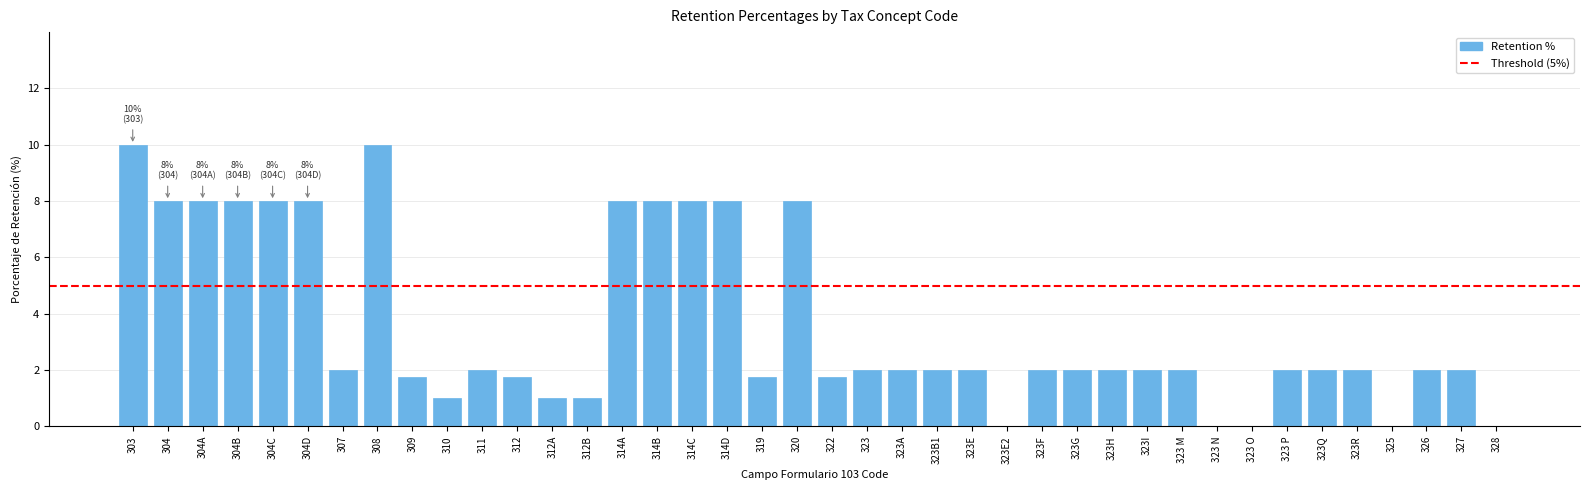

True or false: the data shows 14.0 at 304D.

False